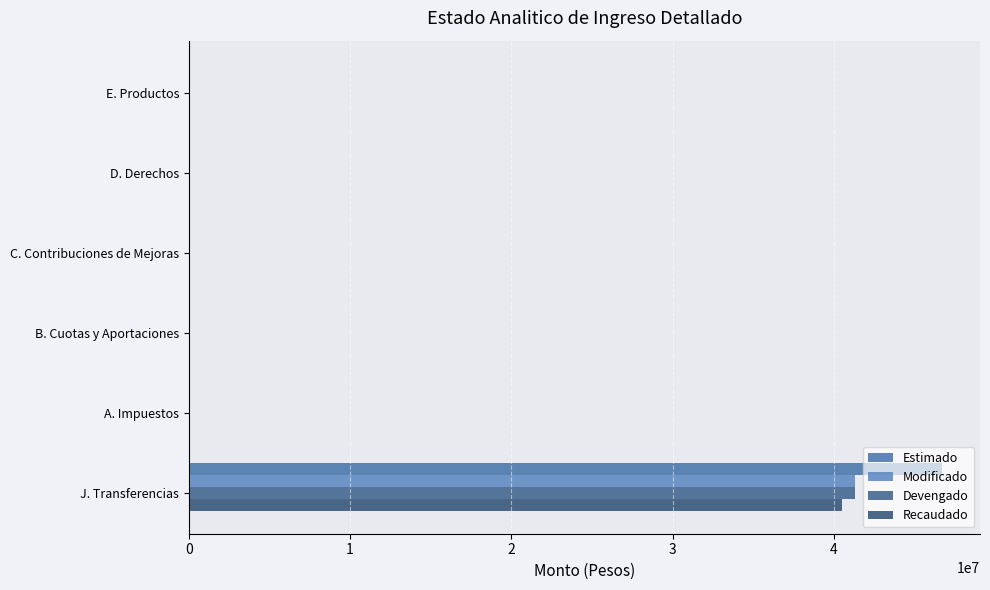

How many data points in Recaudado are above 0?

1